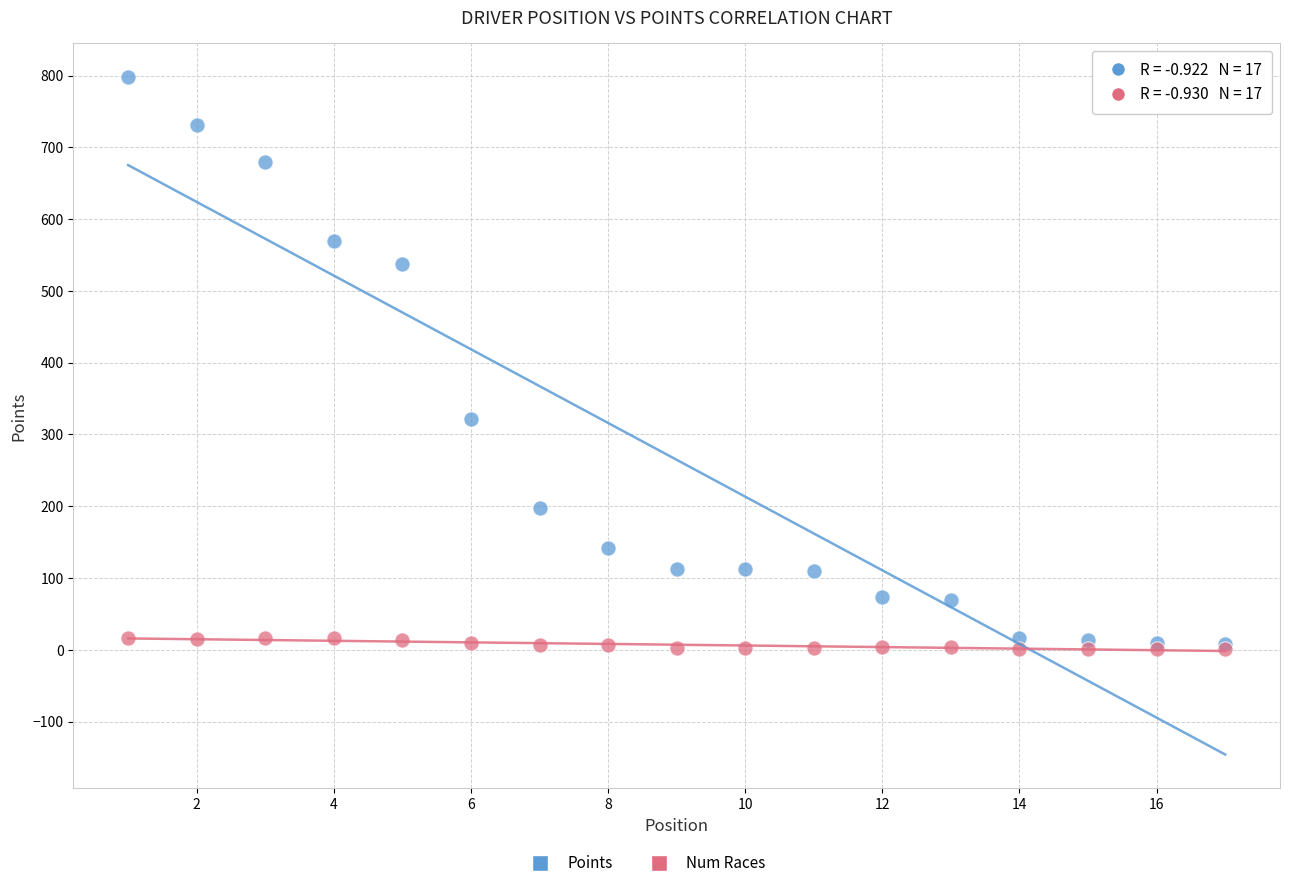

Across all series, what Y value is closest to 399?

321